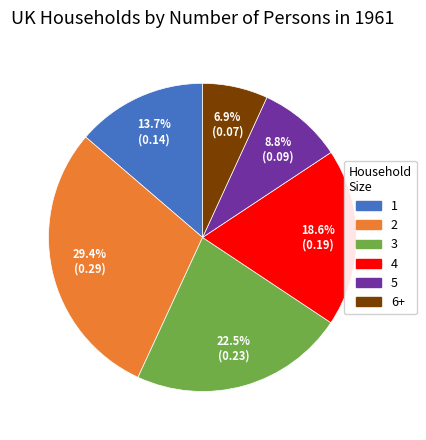

To the nearest percent, what percentage of the pie is 4?

19%